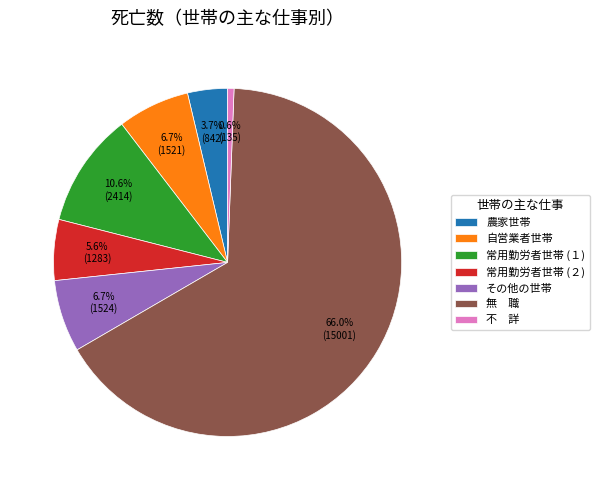

Which has a higher value, 常用勤労者世帯 (１) or その他の世帯?

常用勤労者世帯 (１)